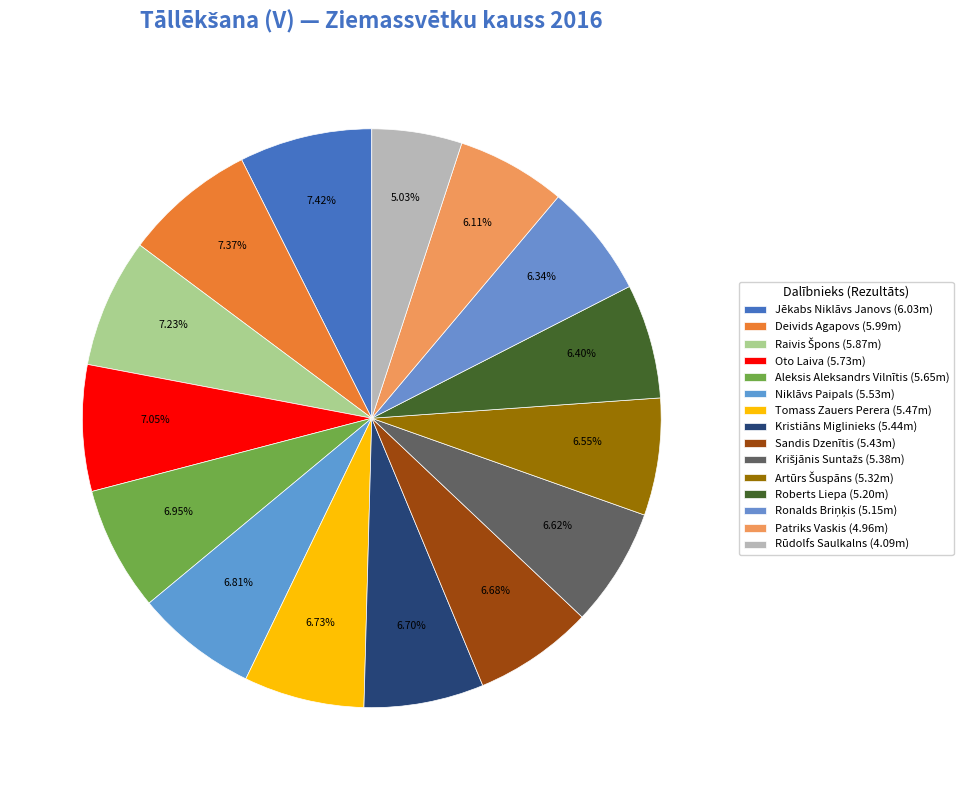

To the nearest percent, what is the difference between the largest and smallest slice percentages?

2%